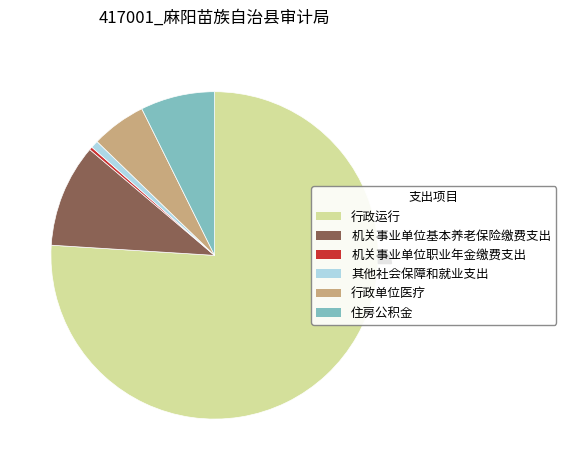

How much of the chart is everything except 机关事业单位职业年金缴费支出?

99.7%